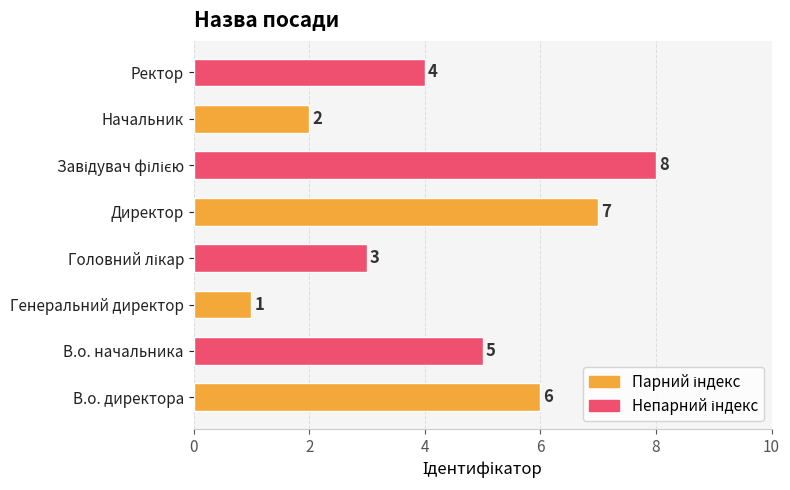

How many data points does each series have?

8